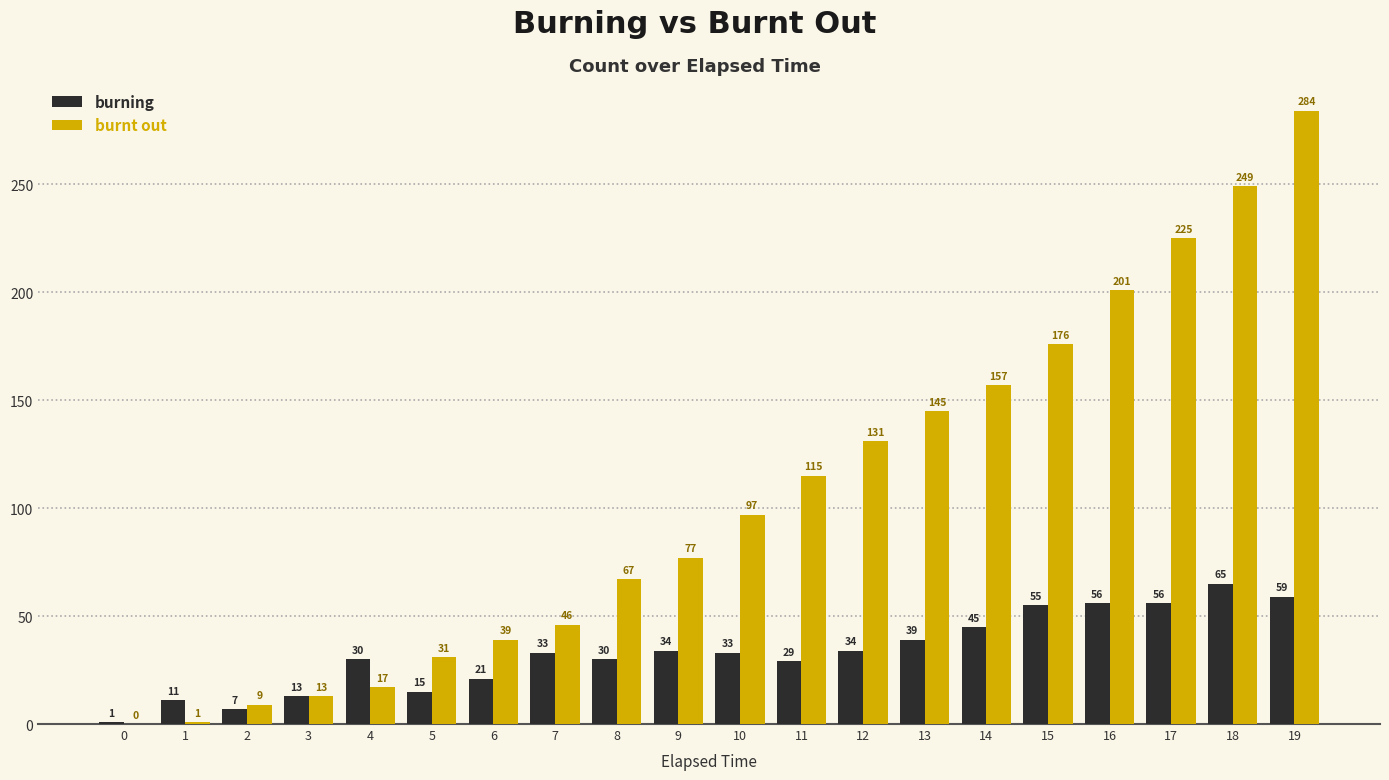

What is the approximate value of burnt out at 4?

17